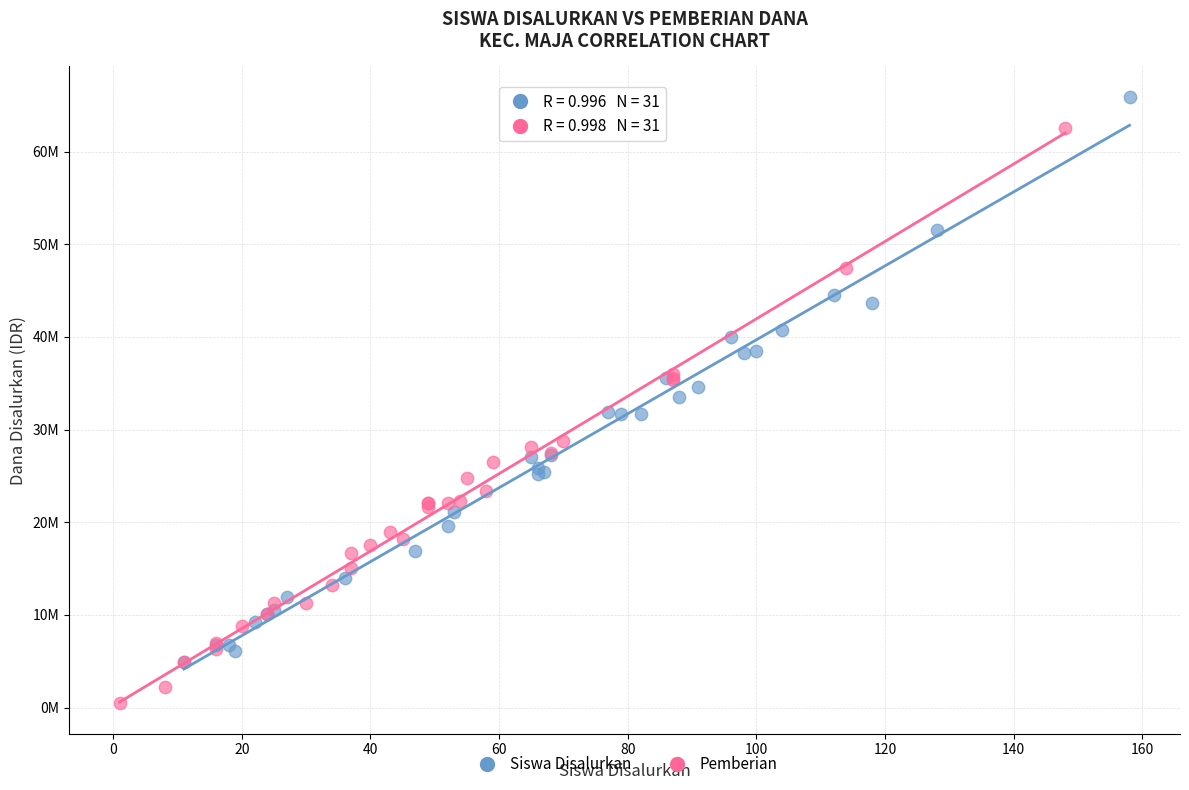

Which series contains the lowest Y value?

Pemberian